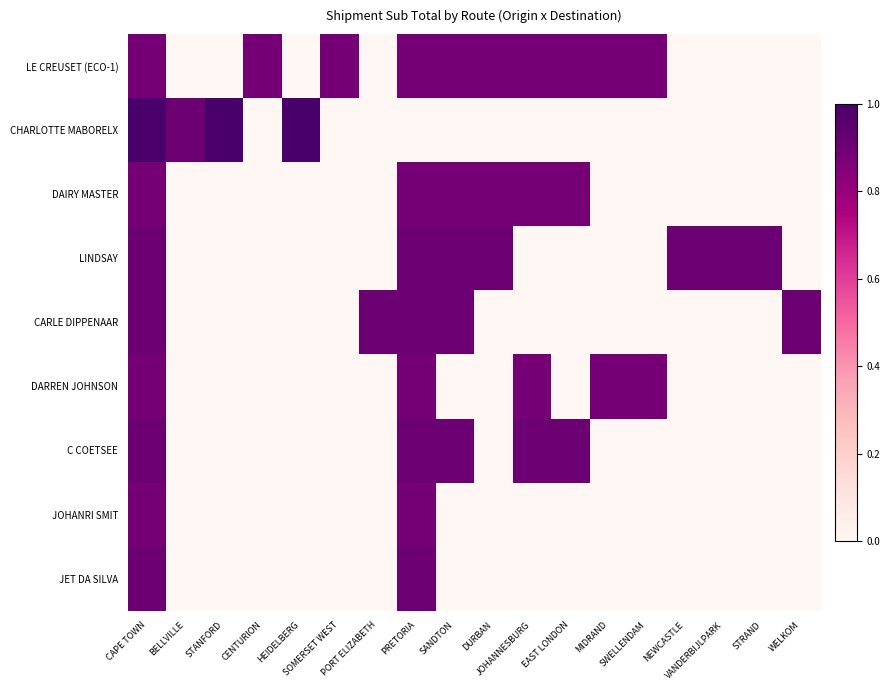

At DURBAN, list the series in order from largest to smallest.

LINDSAY, LE CREUSET (ECO-1), DAIRY MASTER, CHARLOTTE MABORELX, CARLE DIPPENAAR, DARREN JOHNSON, C COETSEE, JOHANRI SMIT, JET DA SILVA